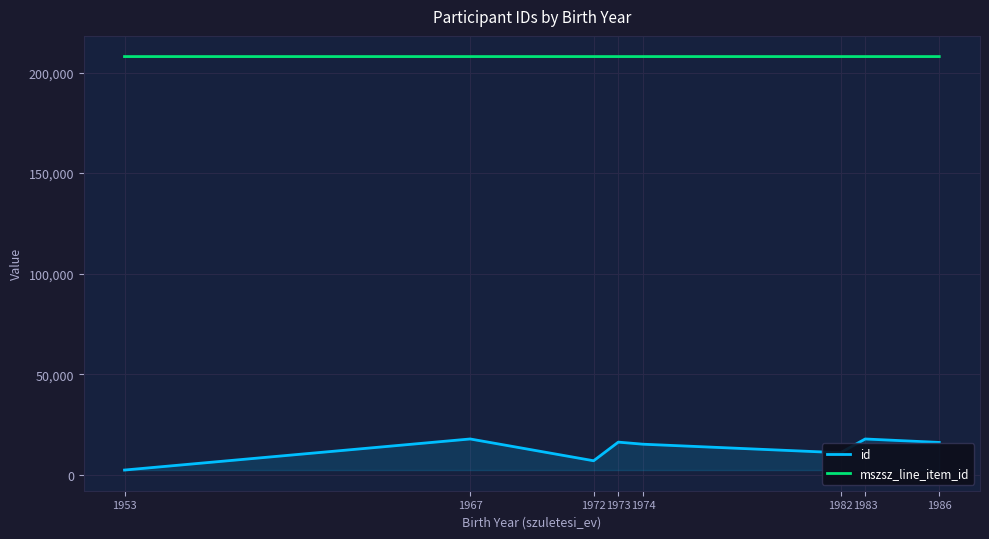

Which series has the widest spread of values?

id